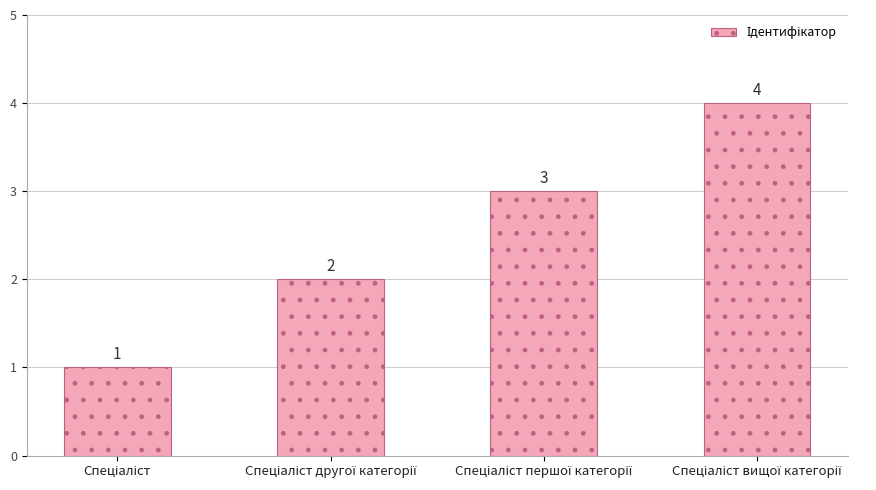

What is the greatest value displayed?

4